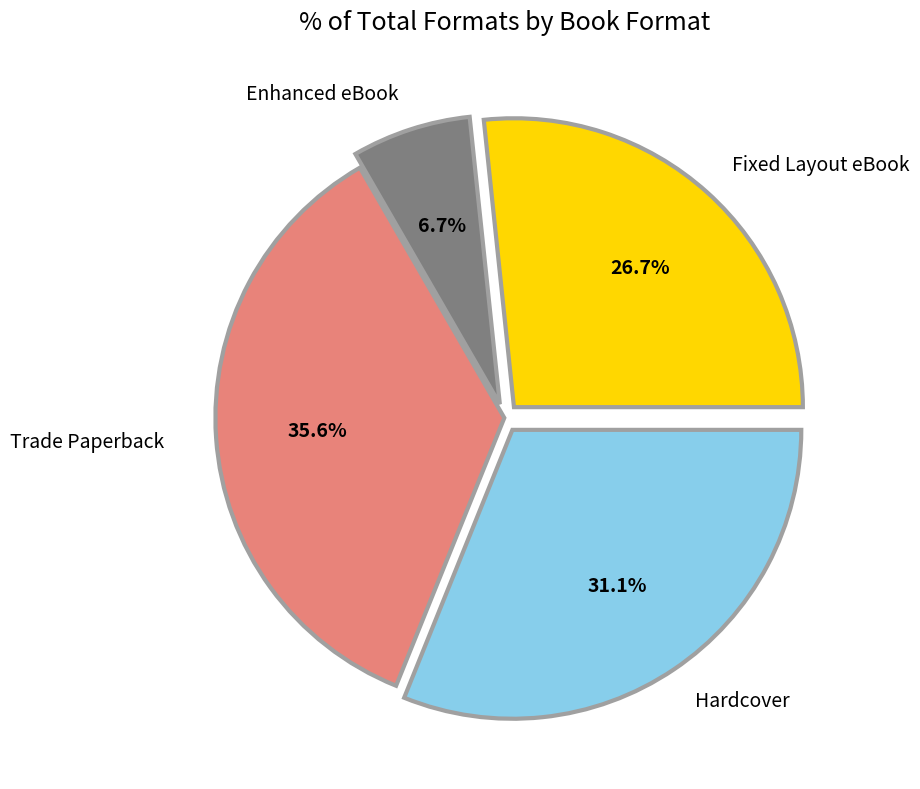

To the nearest percent, what is the average slice percentage?

25%